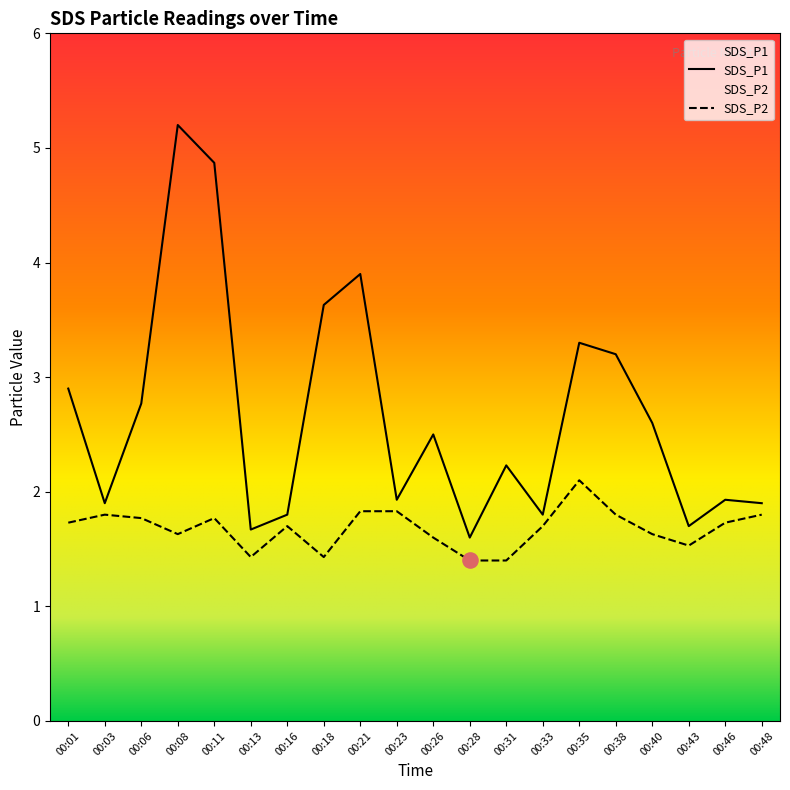

Which series contains the highest Y value?

SDS_P1